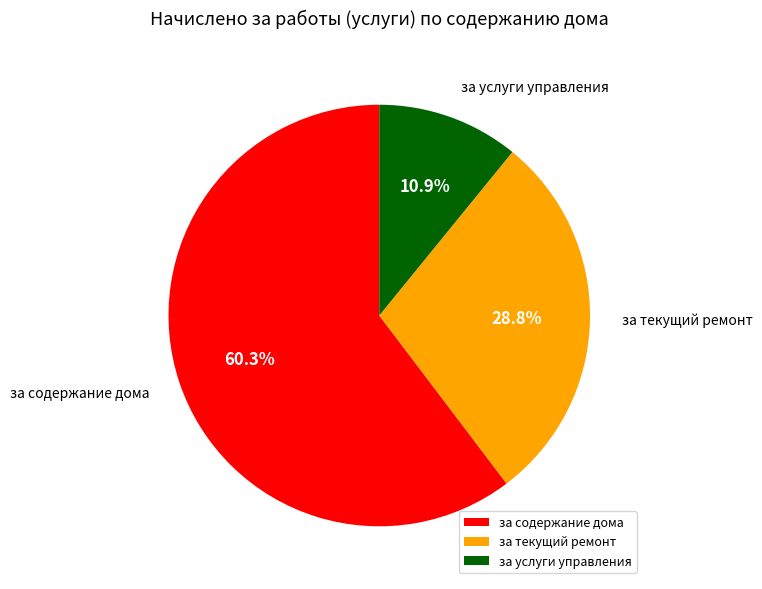

What percentage do за услуги управления and за содержание дома together represent?

71.2%